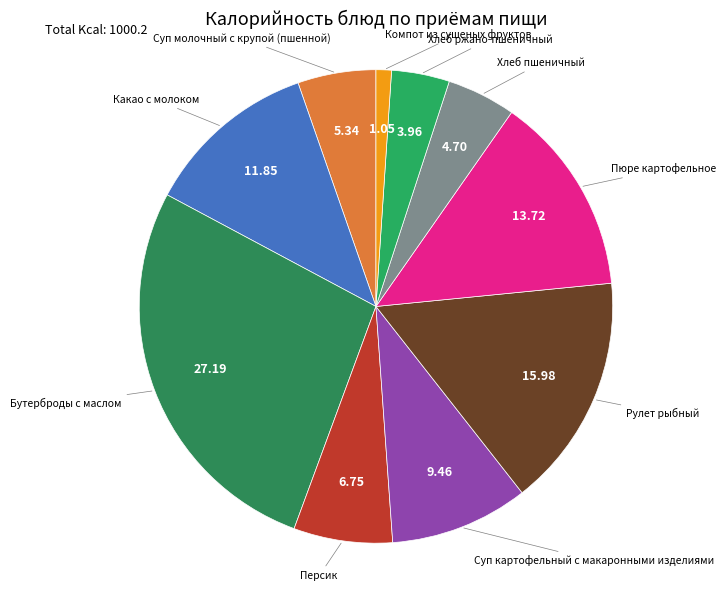

To the nearest percent, what is the difference between the largest and smallest slice percentages?

26%